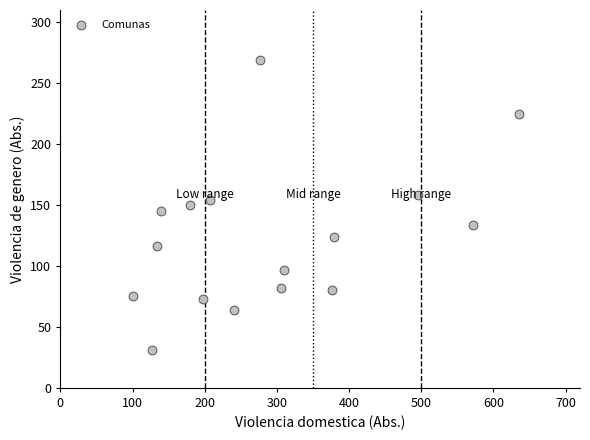

What is the range of X values (max minus min)?

535